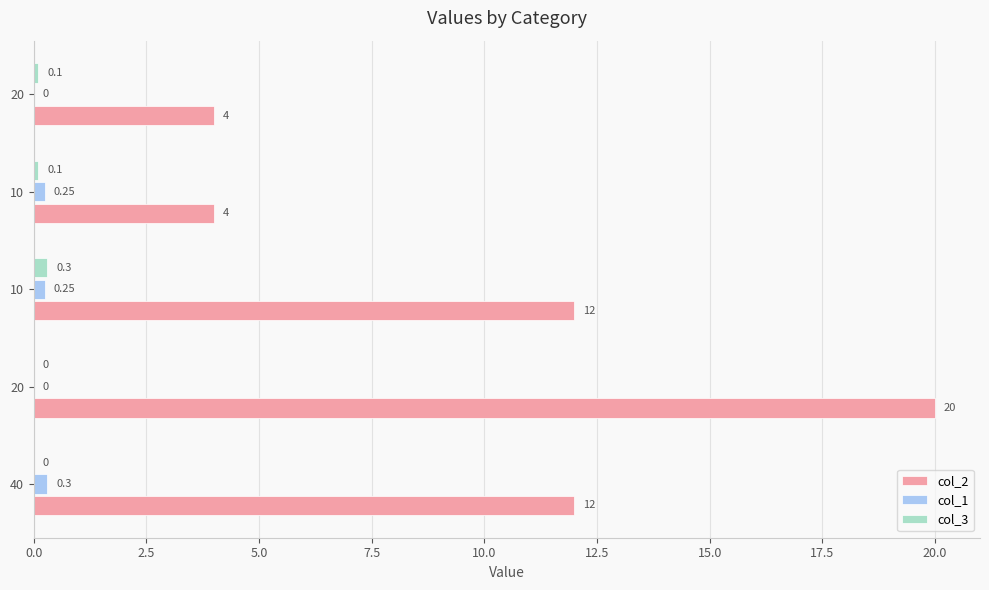

List the series in order of their peak value, lowest first.

col_1, col_3, col_2